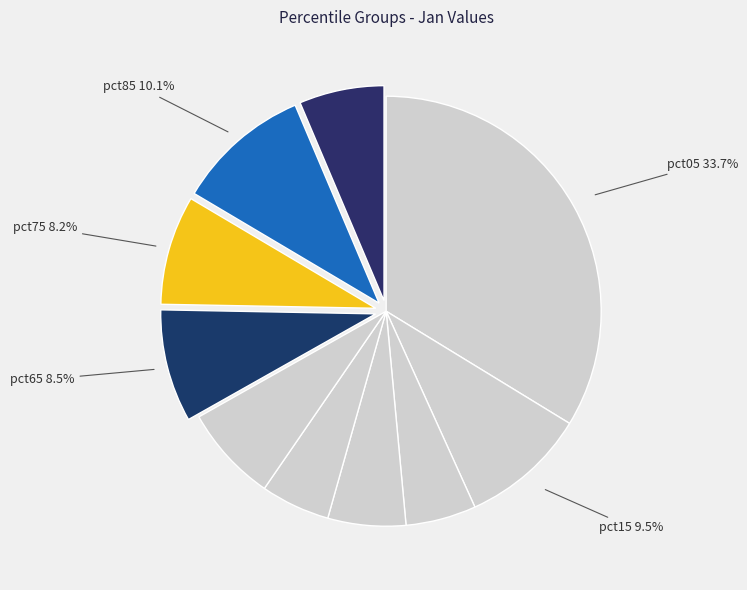

How many segments does this pie chart have?

10